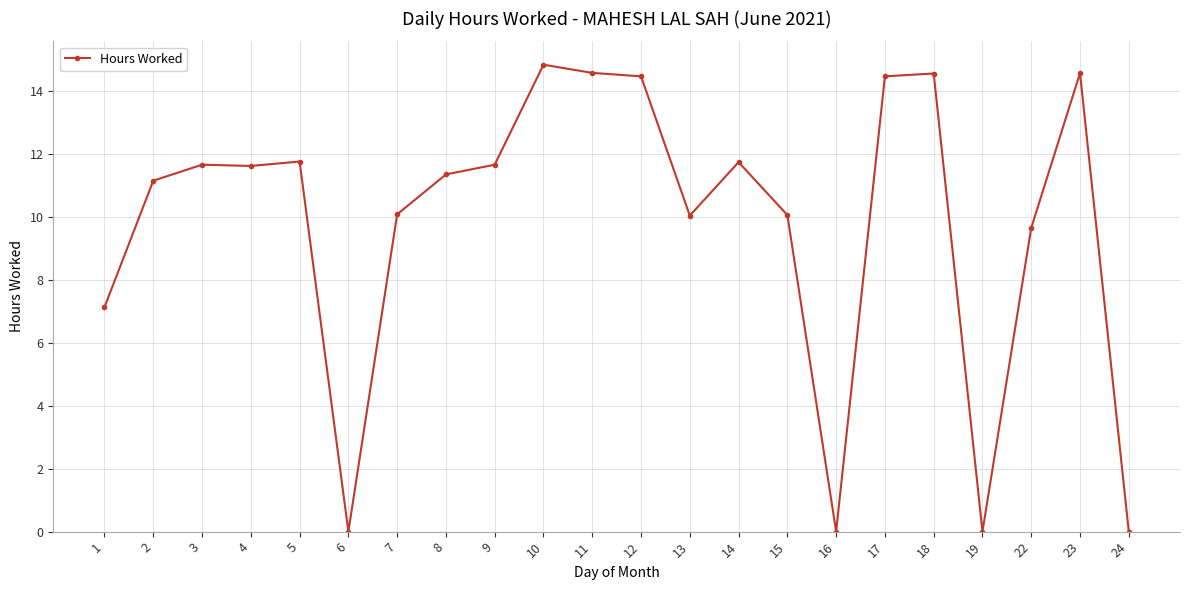

What is the sum of the values at 24 and 23?

14.6